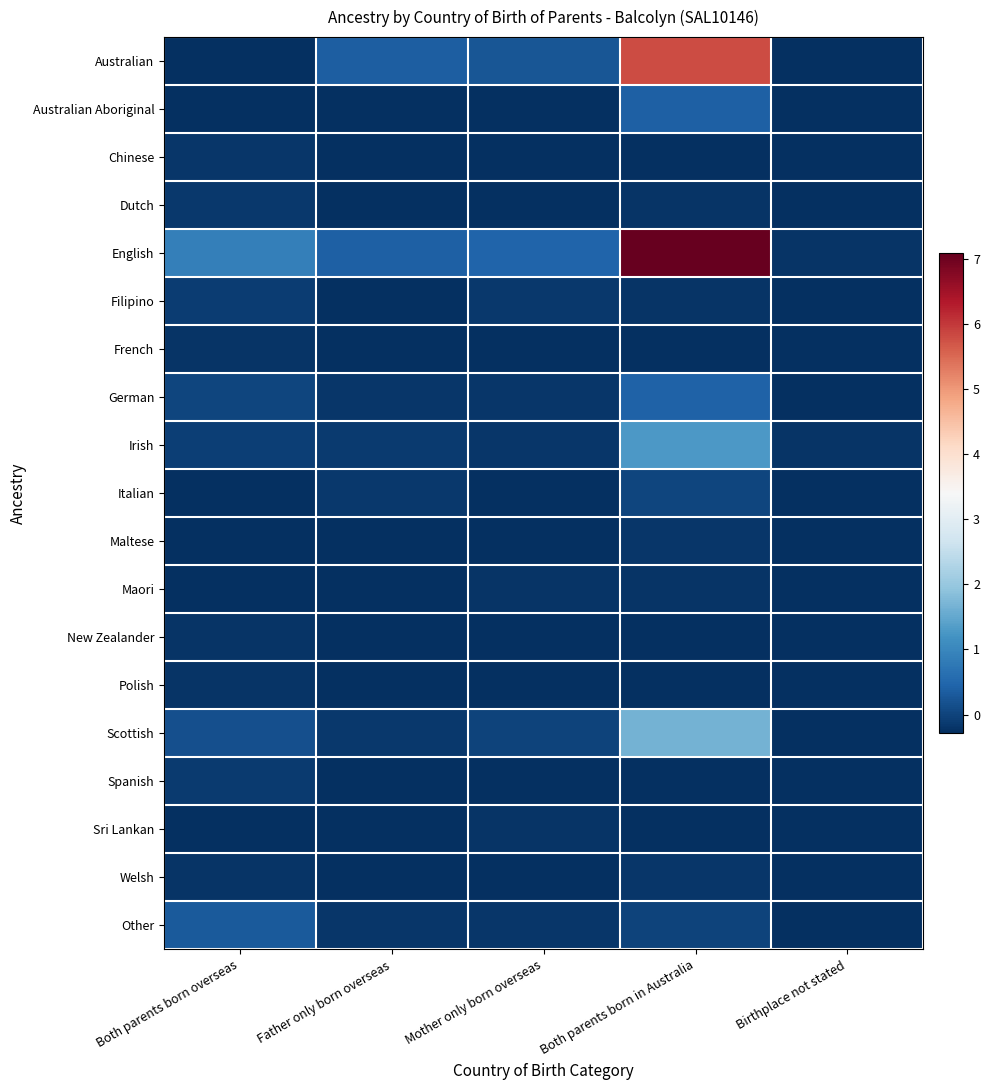

At how many categories does at least one series exceed 0?

4